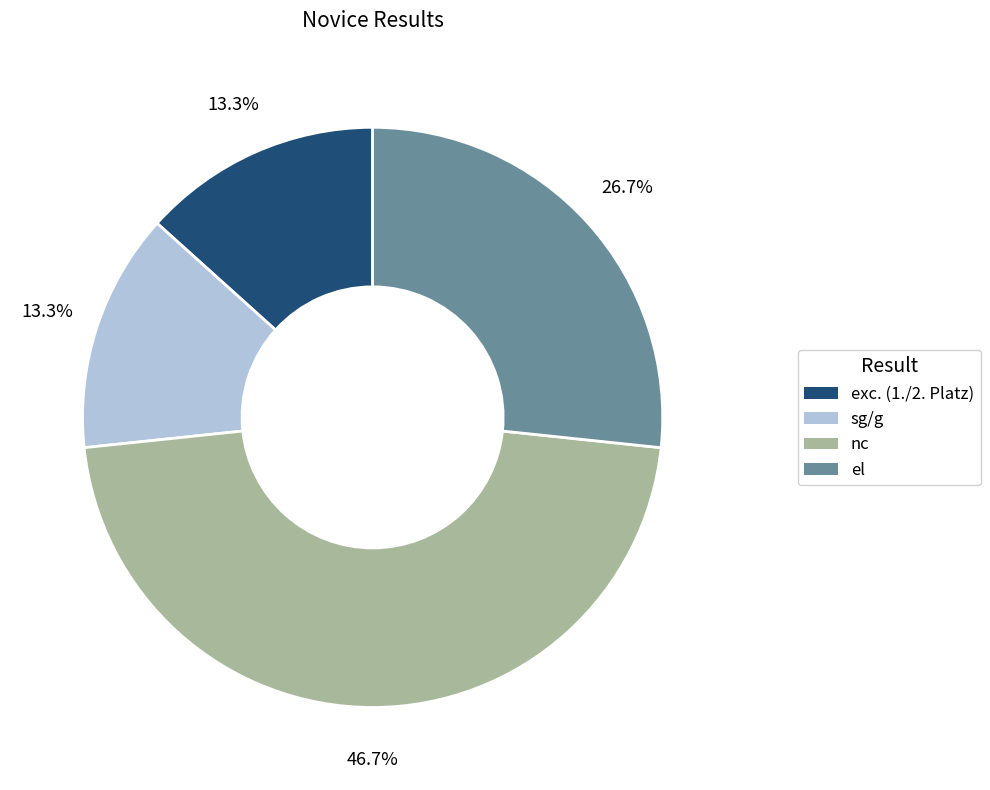

Count the number of slices in the pie.

4